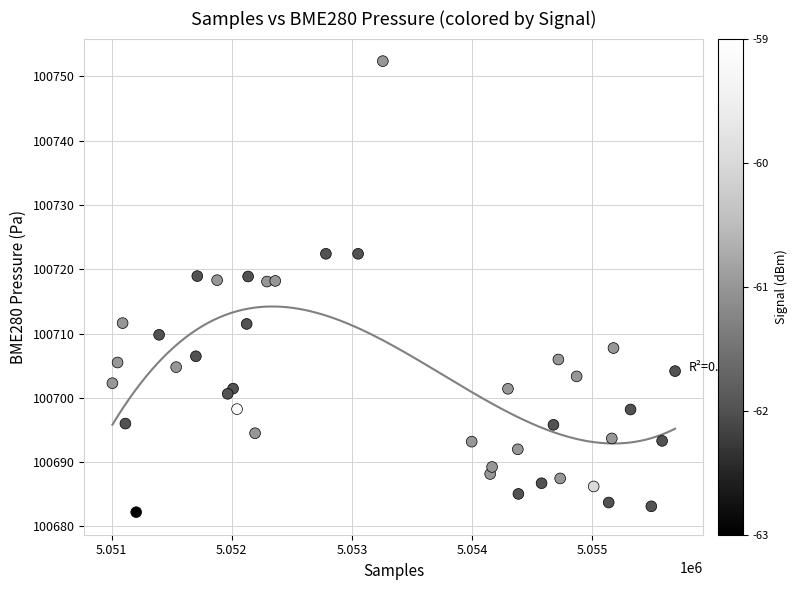

What is the range of Y values (max minus min)?

70.2